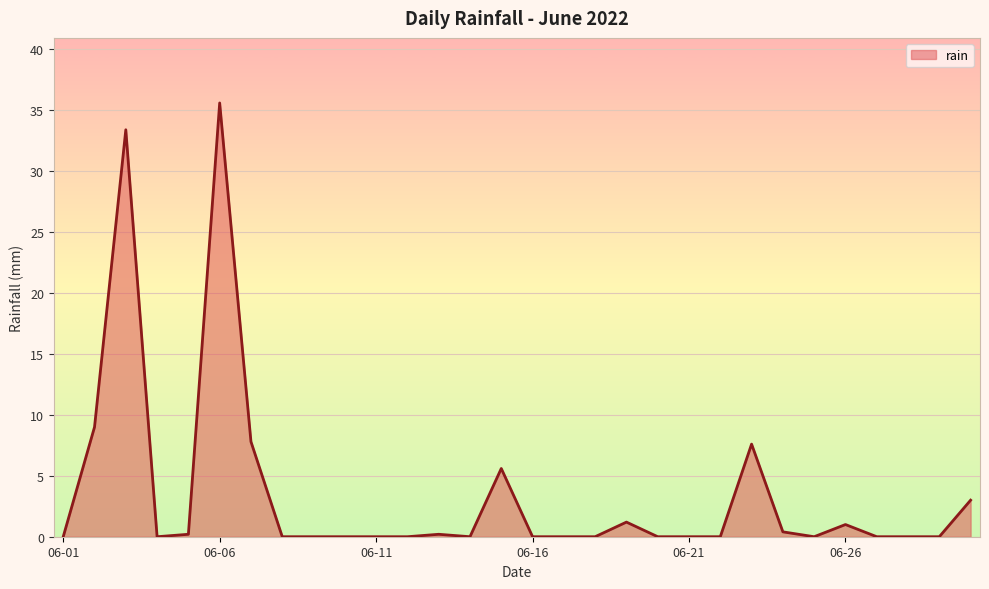

How many lines are shown in the chart?

1